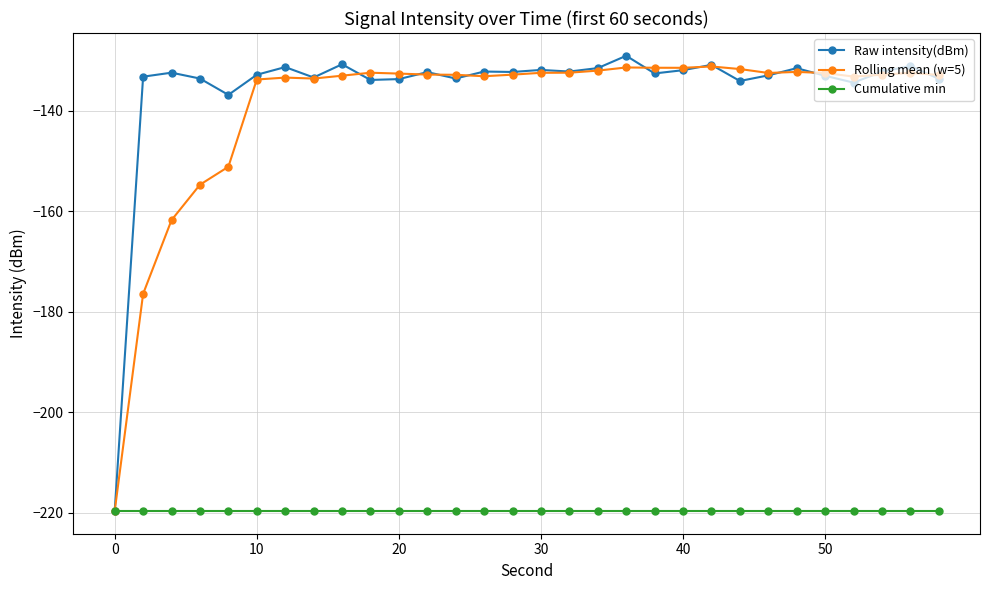

What is the highest value of the Rolling mean (w=5) series?

-131.2